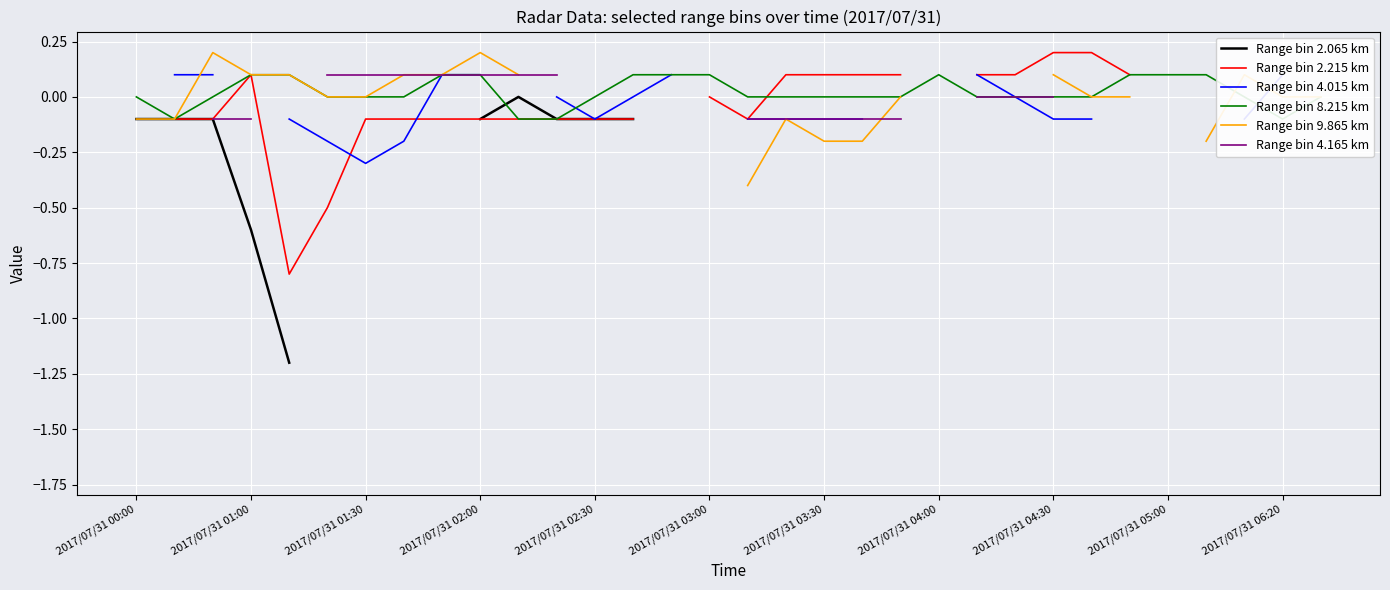

Which series has the largest total across all categories?

Range bin 8.215 km